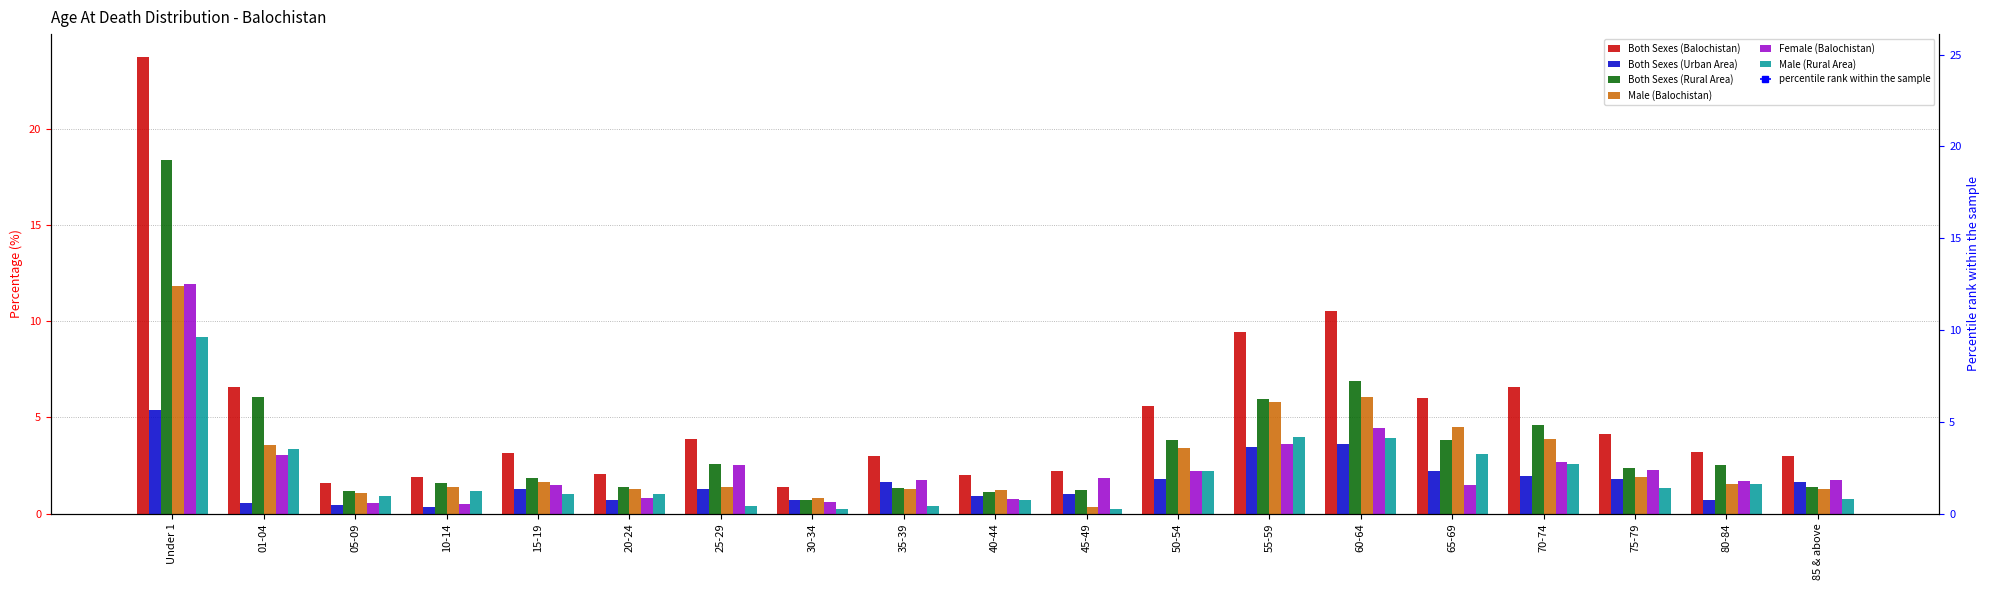

Read the Both Sexes (Rural Area) value at 85 & above.

1.4